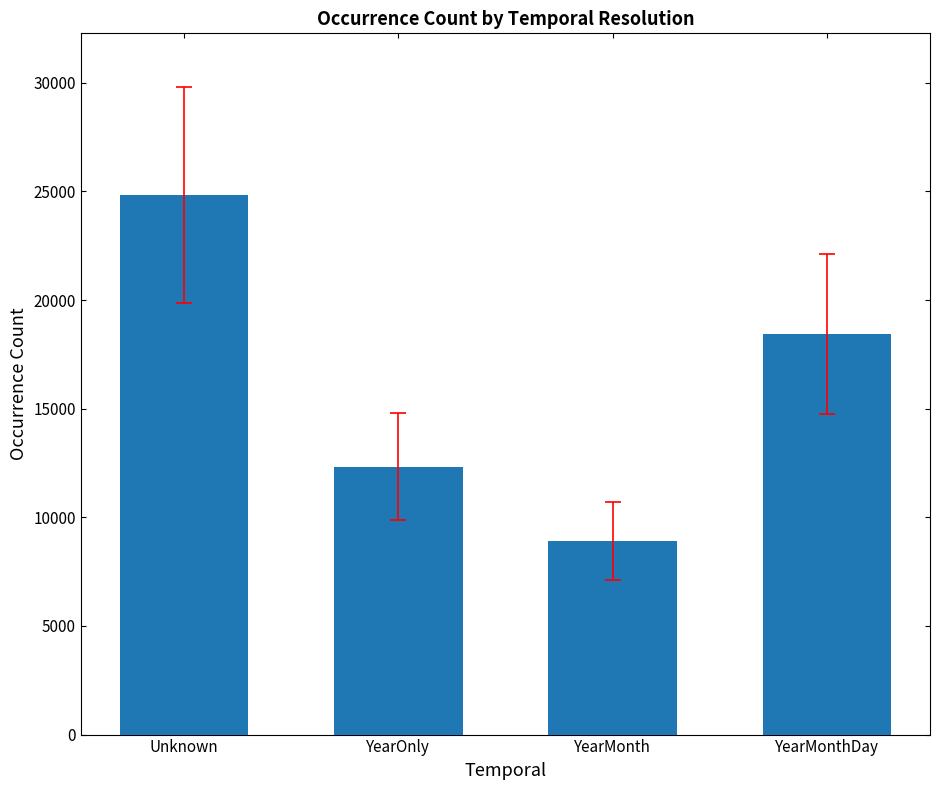

List the labels in order of value, largest first.

Unknown, YearMonthDay, YearOnly, YearMonth